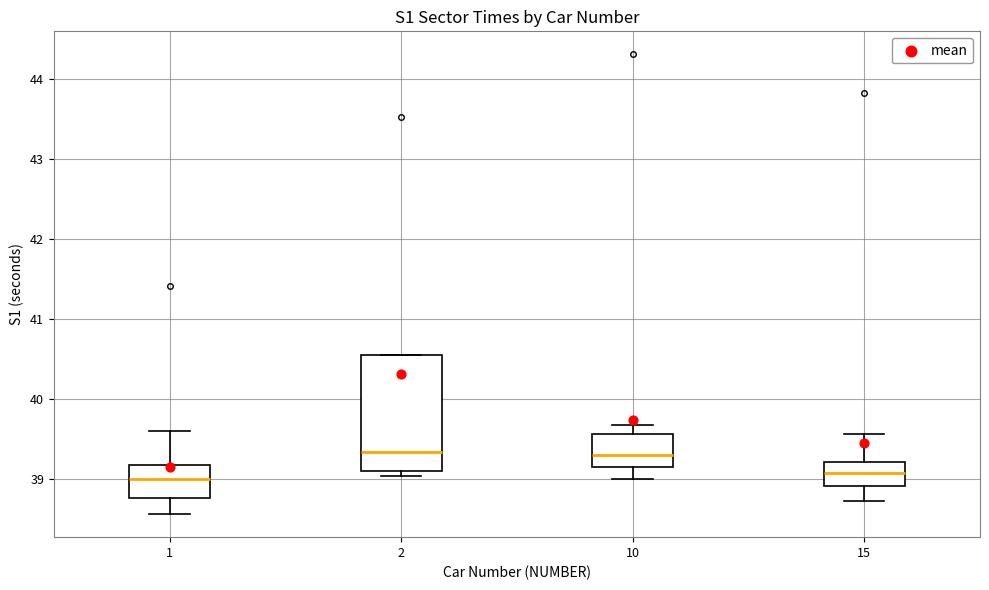

Reading left to right, read every box against the y-axis: the position of its median line, the range the box covers, and the ends of its whiskers. The values are not printed on the chart, so give them approximately, as read against the axis.

1: median 39.0, box 38.8 to 39.2, whiskers 38.6 to 39.6
2: median 39.3, box 39.1 to 40.6, whiskers 39.0 to 40.6
10: median 39.3, box 39.2 to 39.6, whiskers 39.0 to 39.7
15: median 39.1, box 38.9 to 39.2, whiskers 38.7 to 39.6